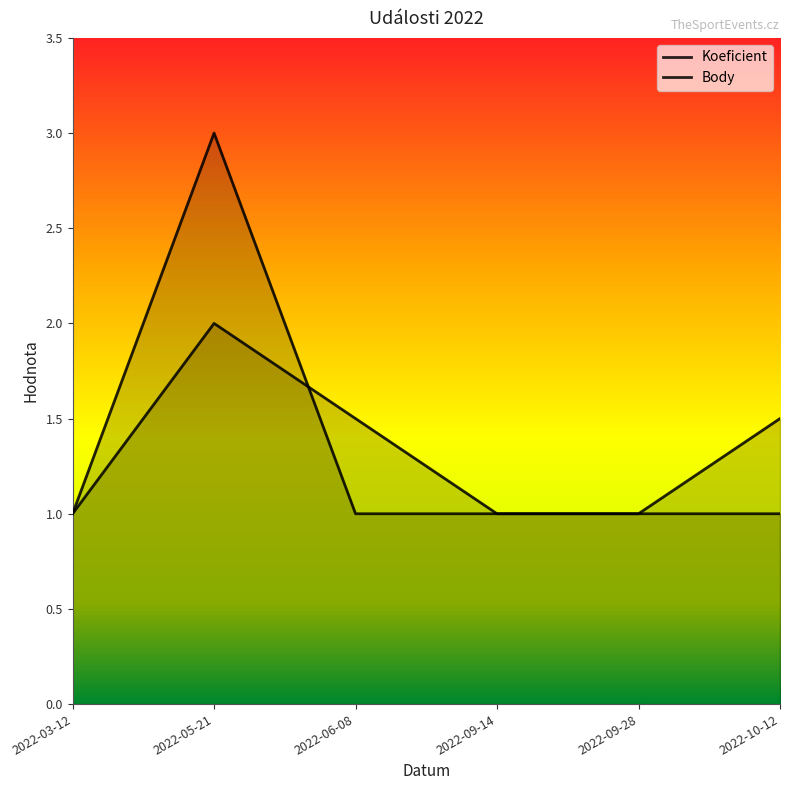

Is the value of Body at 2022-05-21 greater than the value of Koeficient at 2022-06-08?

Yes